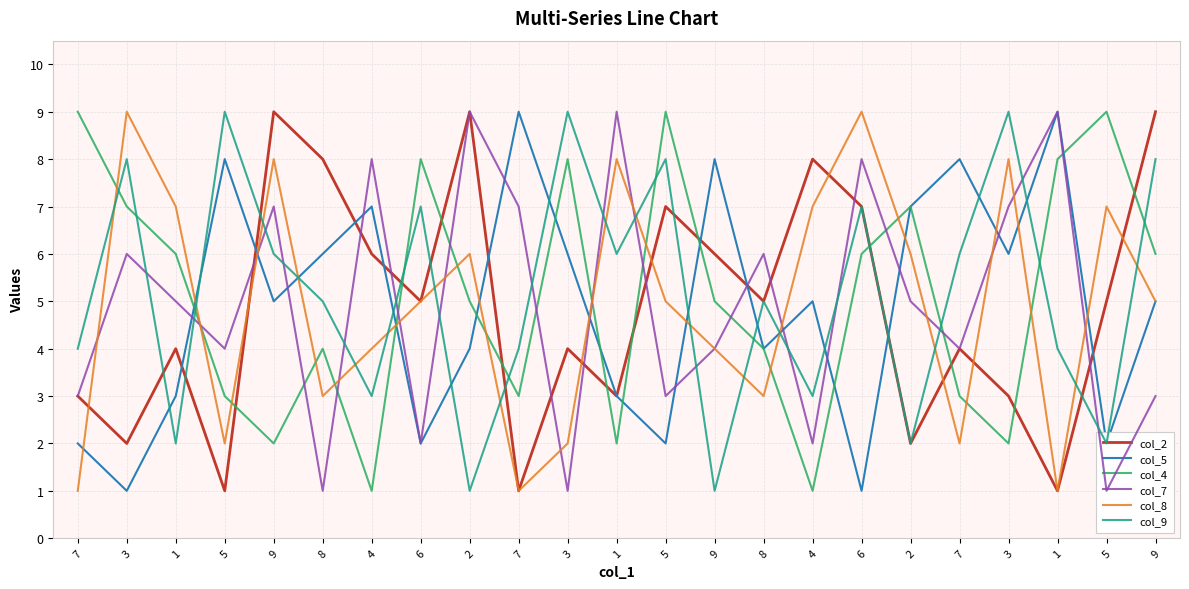

Is this an area chart (filled region under the line)?

No